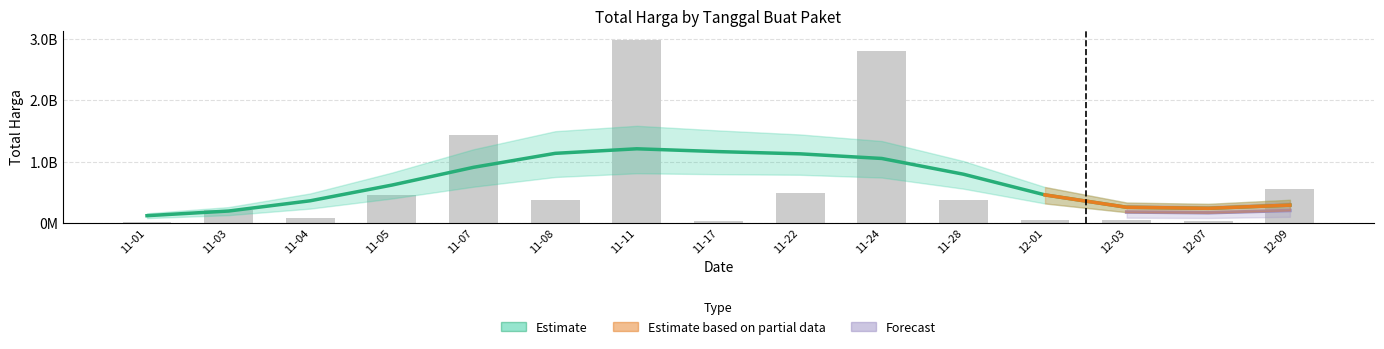

True or false: the data shows 911567843 at 12-09.

False